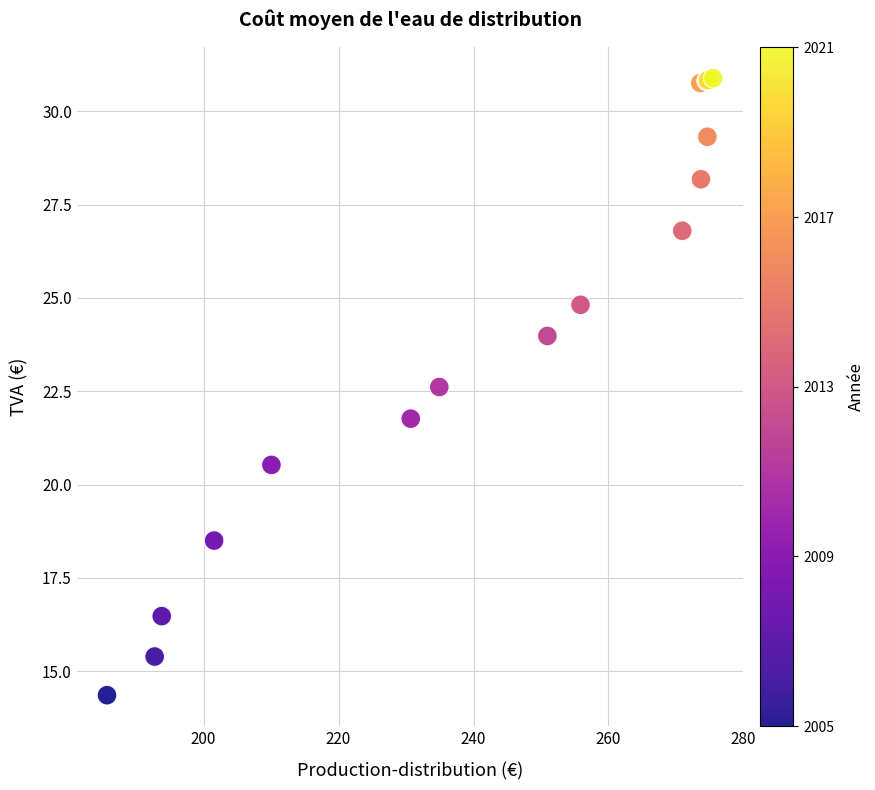

What Y value in the scatter plot is closest to 22?

21.8